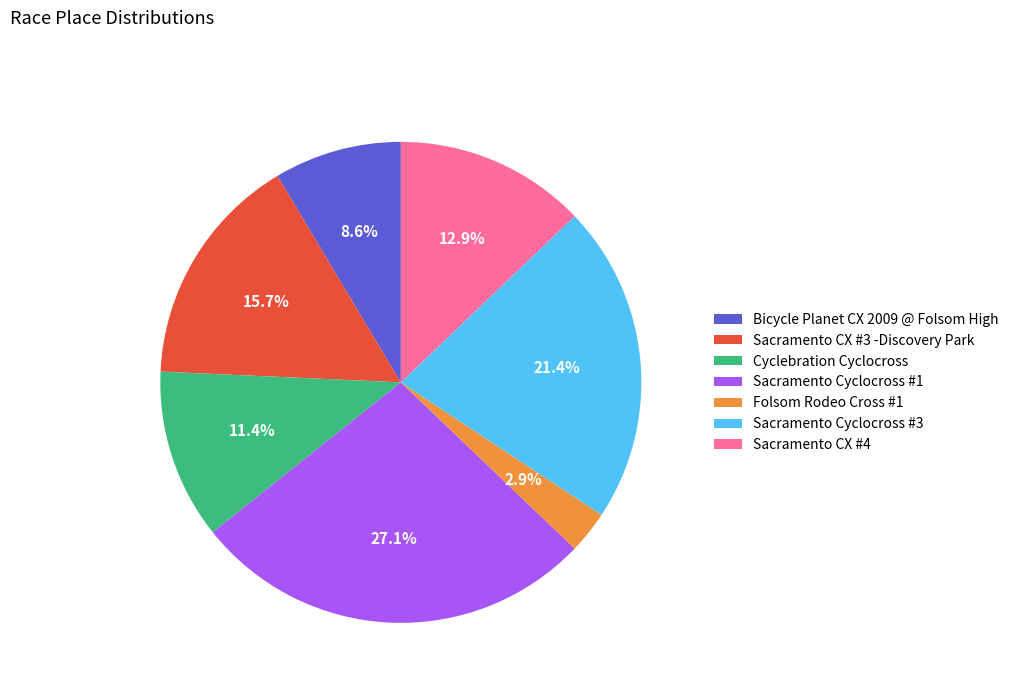

To the nearest percent, what is the difference between the Bicycle Planet CX 2009 @ Folsom High and Folsom Rodeo Cross #1 slice percentages?

6%